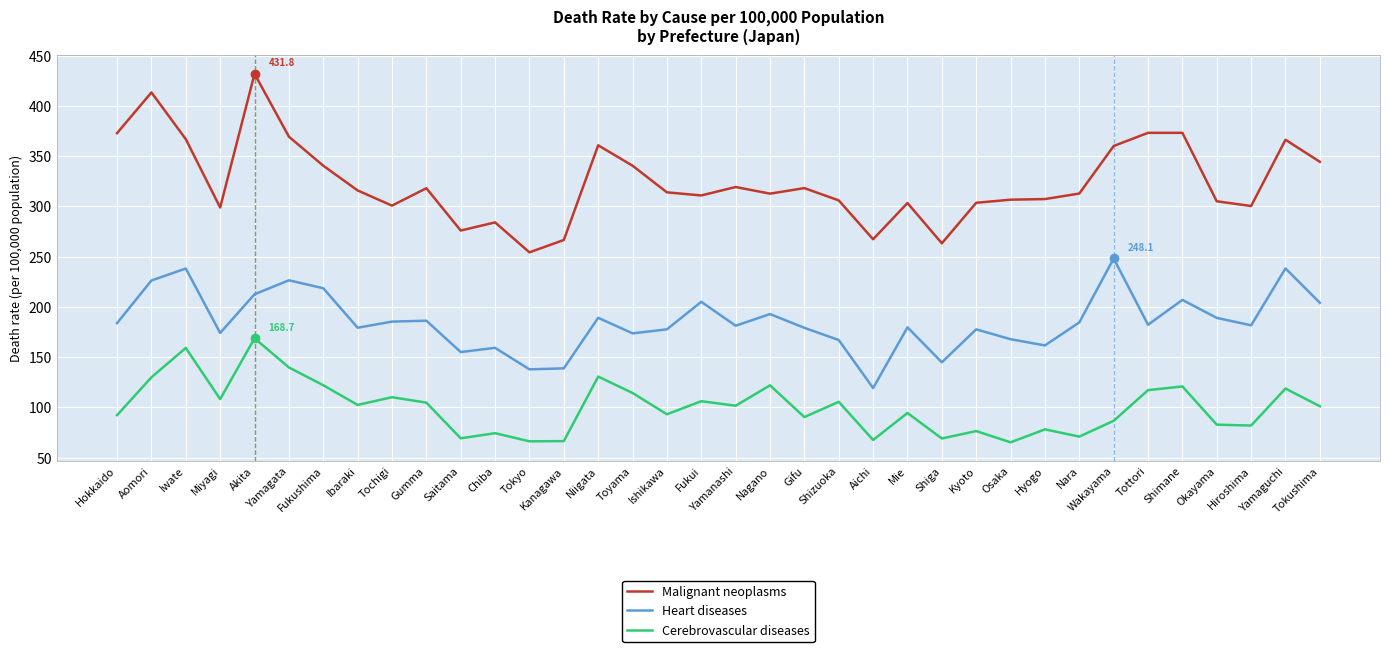

Is it true that Heart diseases equals 40.6 at Osaka?

False